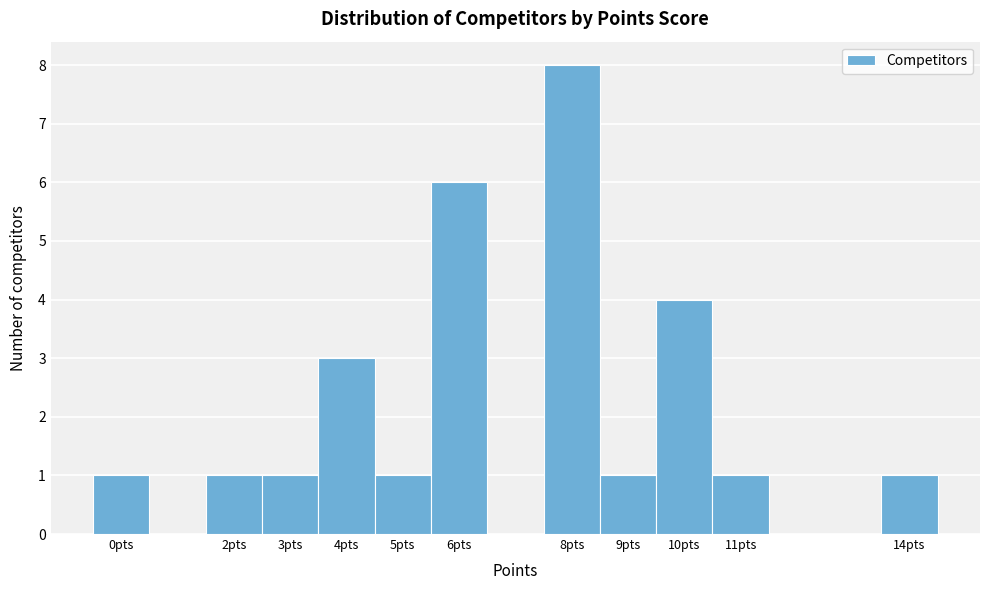

Reading left to right, list every bar in this chart as the range it spans on the x-axis followed by its height. The values are not printed on the chart, so give them approximately, as read against the axis.

-0.5 to 0.5: 1
0.5 to 1.5: 0
1.5 to 2.5: 1
2.5 to 3.5: 1
3.5 to 4.5: 3
4.5 to 5.5: 1
5.5 to 6.5: 6
6.5 to 7.5: 0
7.5 to 8.5: 8
8.5 to 9.5: 1
9.5 to 10.5: 4
10.5 to 11.5: 1
11.5 to 12.5: 0
12.5 to 13.5: 0
13.5 to 14.5: 1